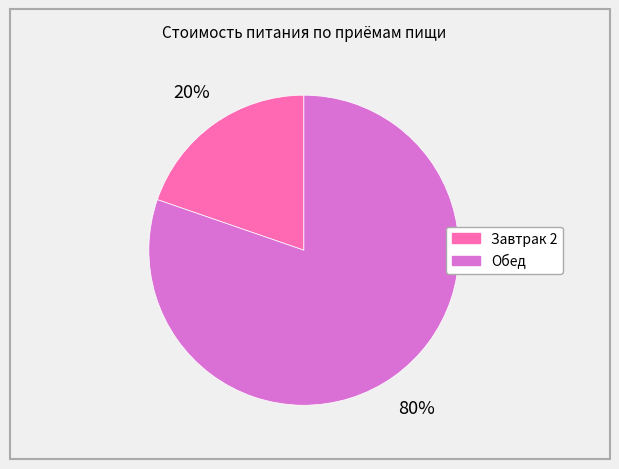

Combined, do Завтрак 2 and Обед account for over 50%?

Yes